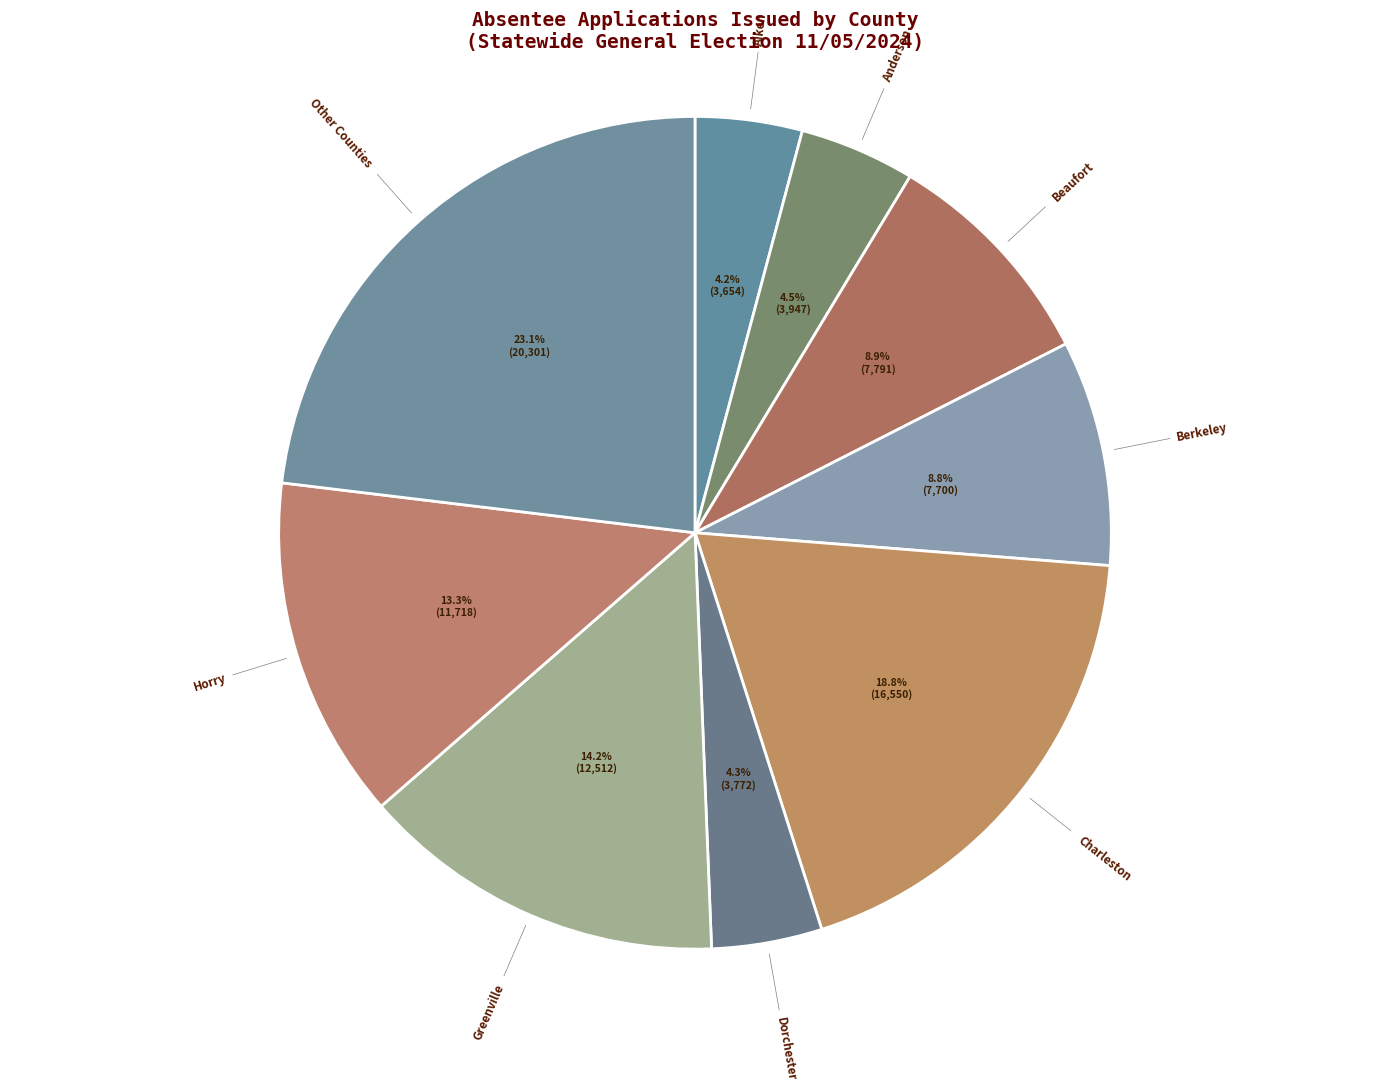

What is the largest slice in the pie chart?

Other Counties